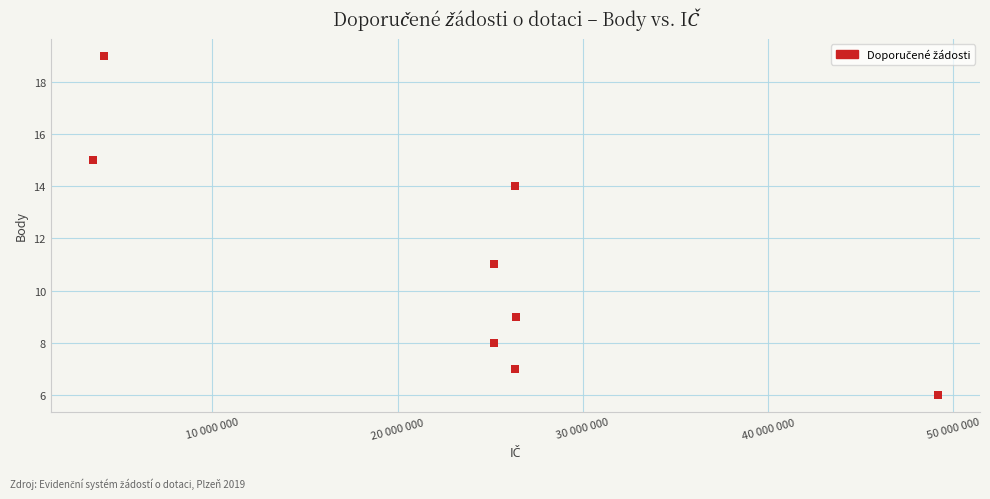

What is the range of Y values (max minus min)?

13